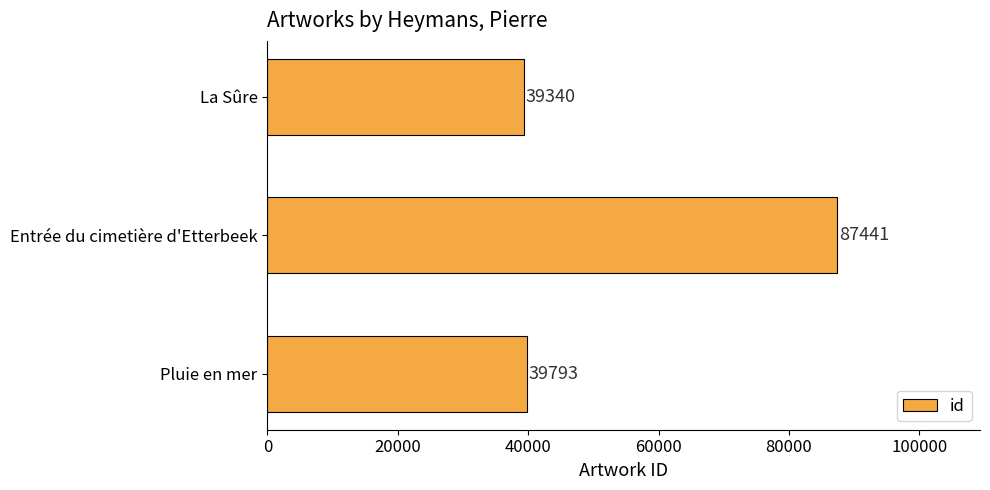

Where is the data nearest to the value 63390?

Pluie en mer